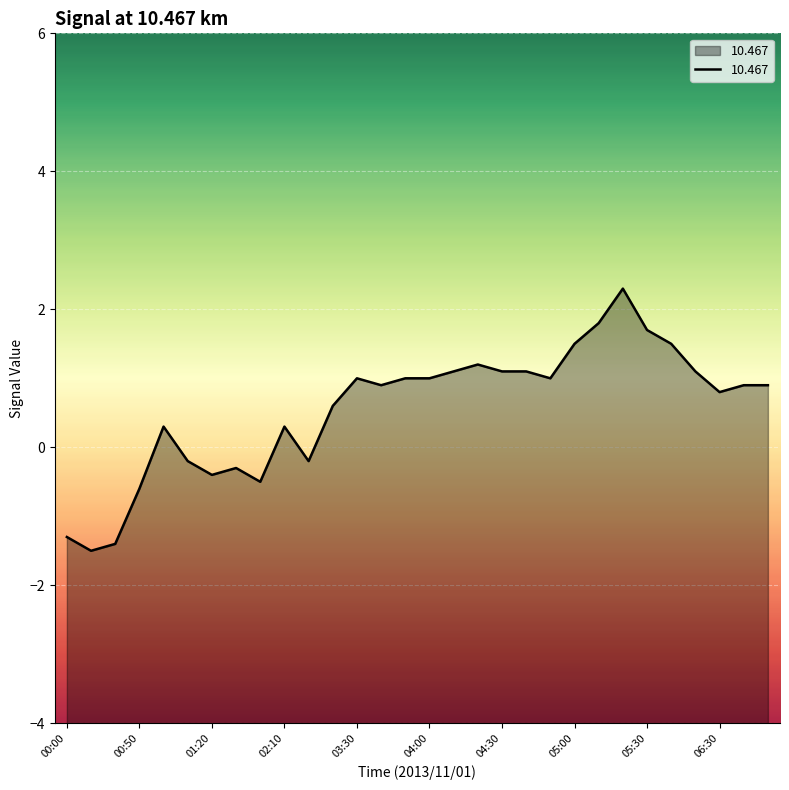

What is the ratio of the value at 03:30 to the value at 04:40?

0.9